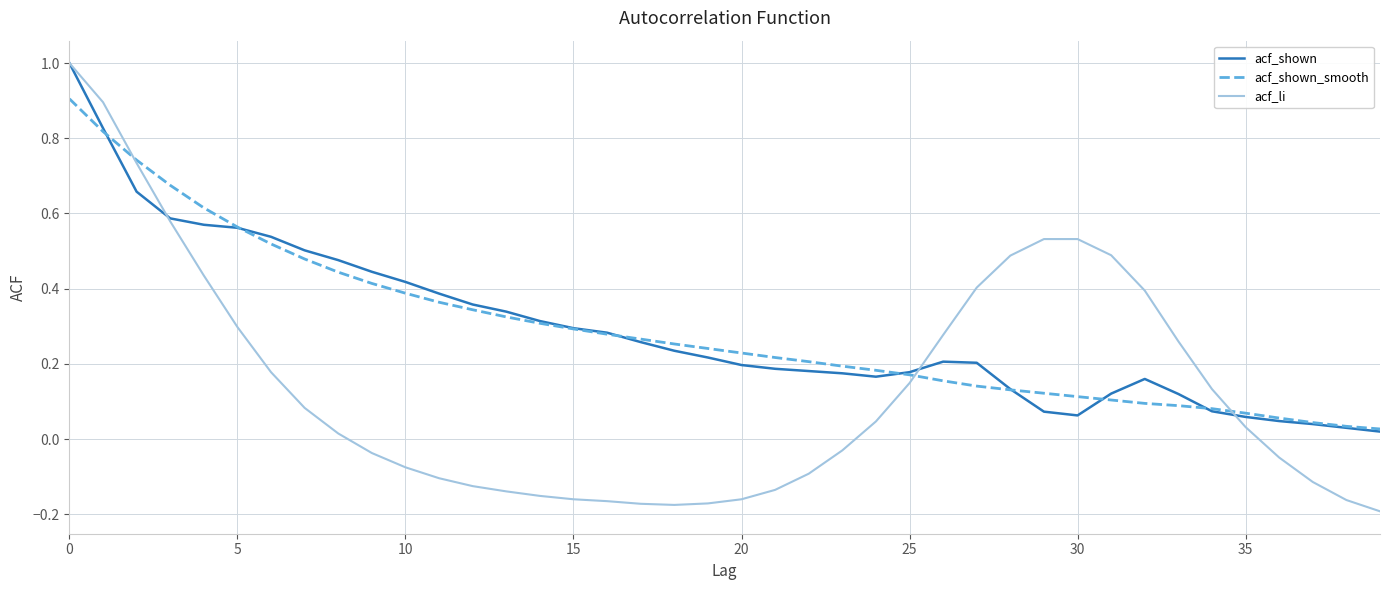

Which series has the widest spread of values?

acf_li